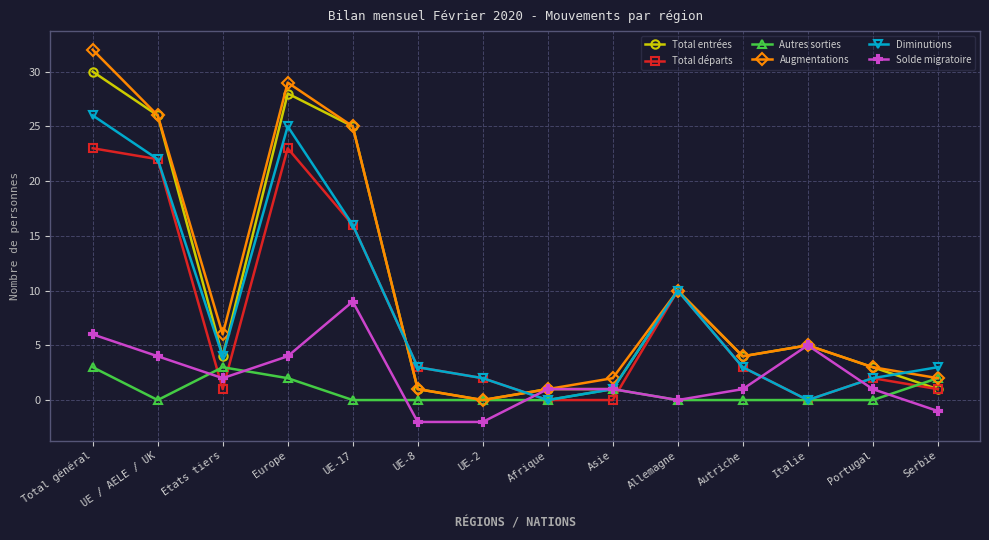

Count the number of categories in the chart.

14